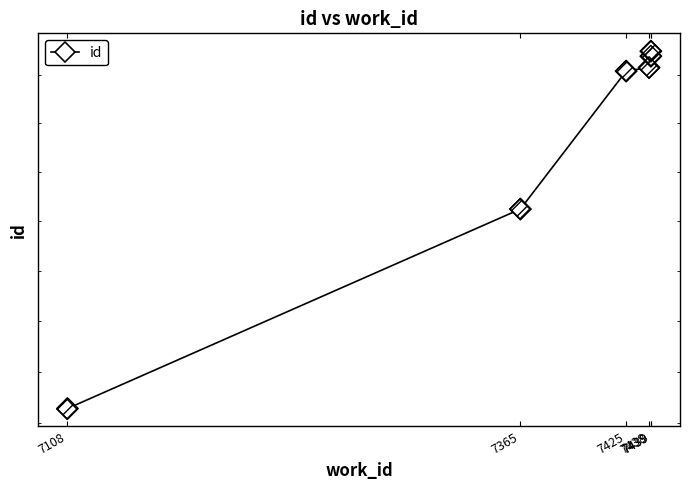

What is the change in value from 7365 to 7439?

+649